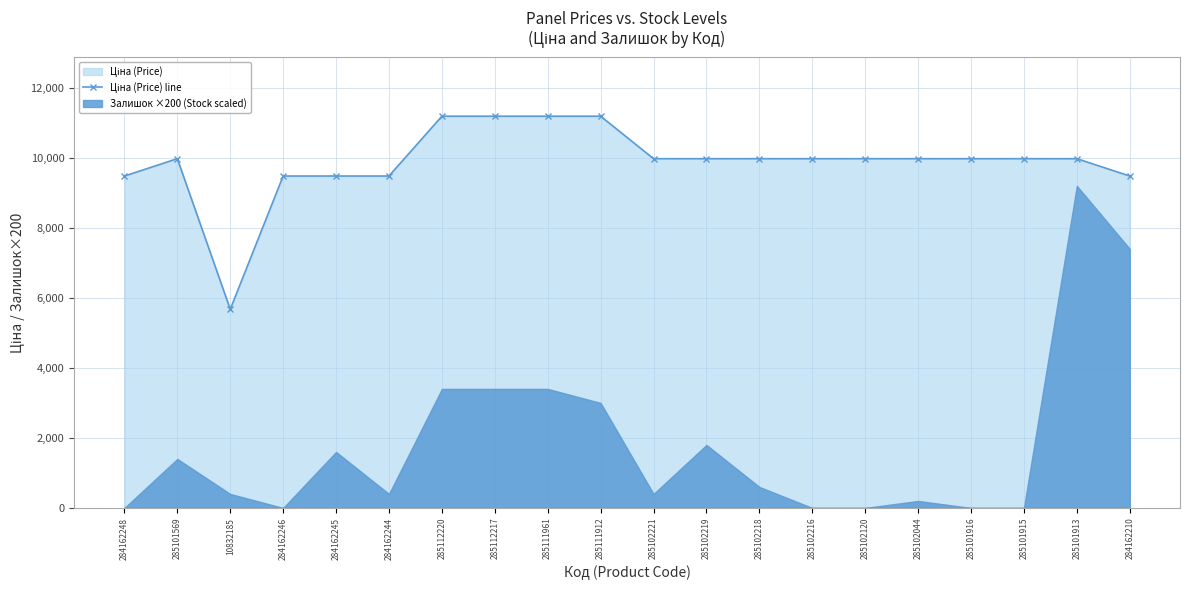

Reading left to right, what are all the values shown in this chart?

284162248=9480.1	285101569=9975.0	10832185=5673.8	284162246=9480.1	284162245=9480.1	284162244=9480.1	285112220=11188.2	285112217=11188.2	285111961=11188.2	285111912=11188.2	285102221=9975.0	285102219=9975.0	285102218=9975.0	285102216=9975.0	285102120=9975.0	285102044=9975.0	285101916=9975.0	285101915=9975.0	285101913=9975.0	284162210=9480.1